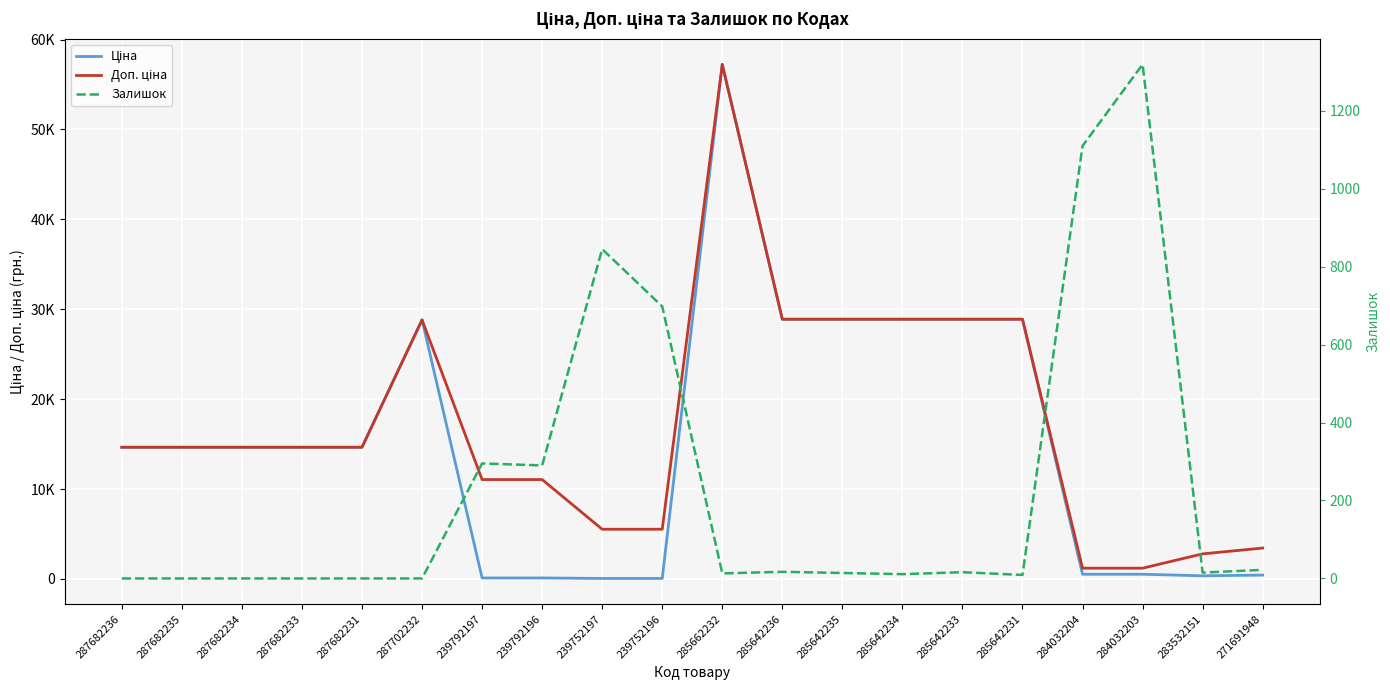

How many intersections are there between Ціна and Залишок?

4